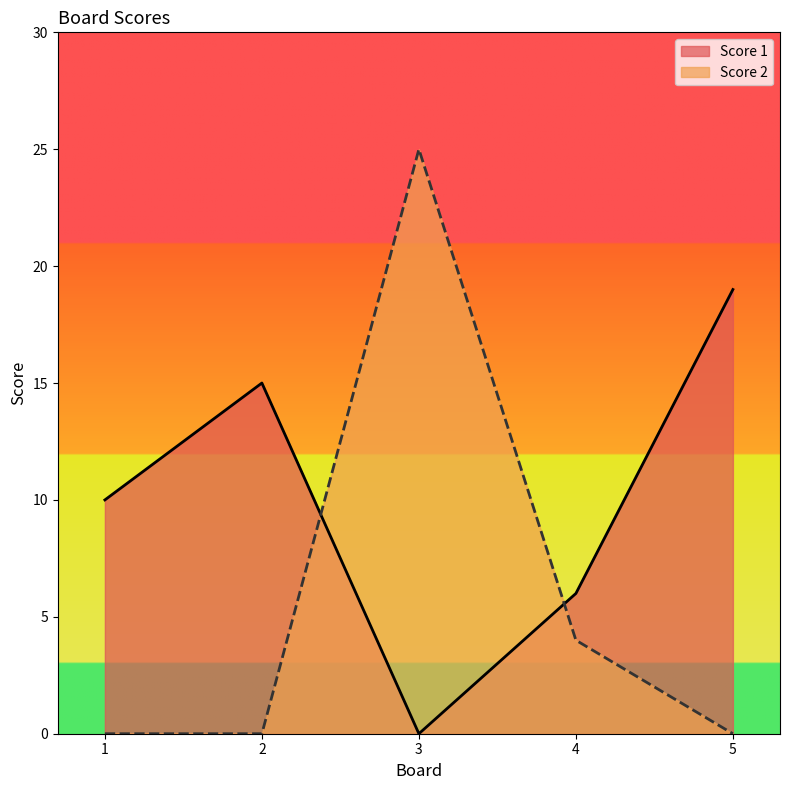

Which category has the highest value in the Score 2 series?

3